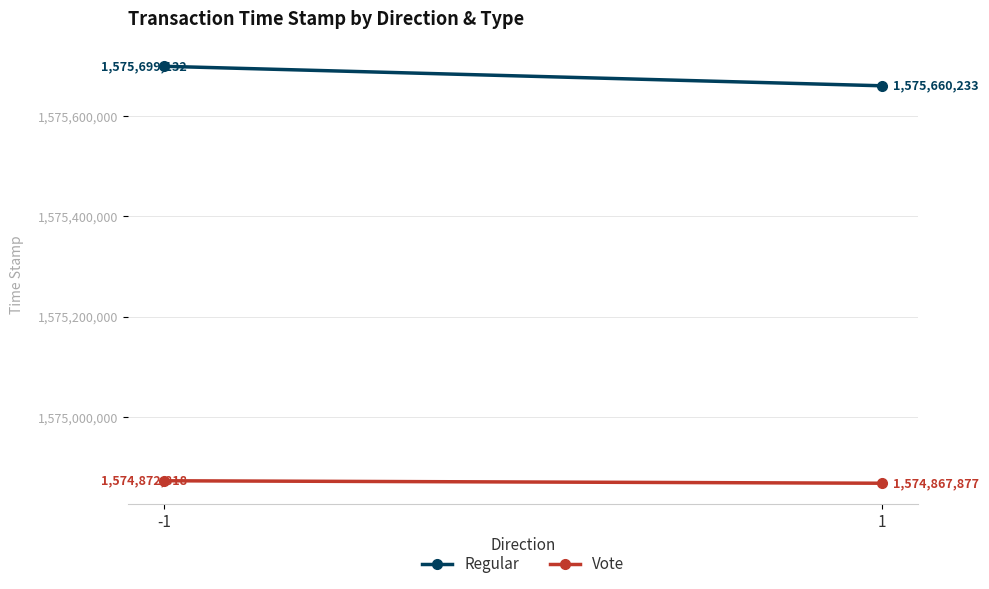

How many data points in Vote are less than 1574872818?

1